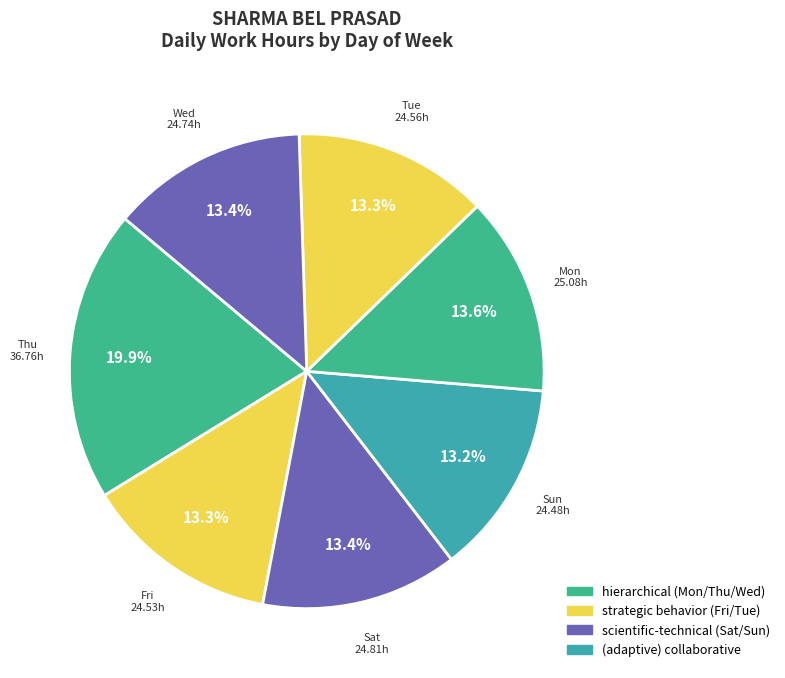

What is the largest slice in the pie chart?

Thu